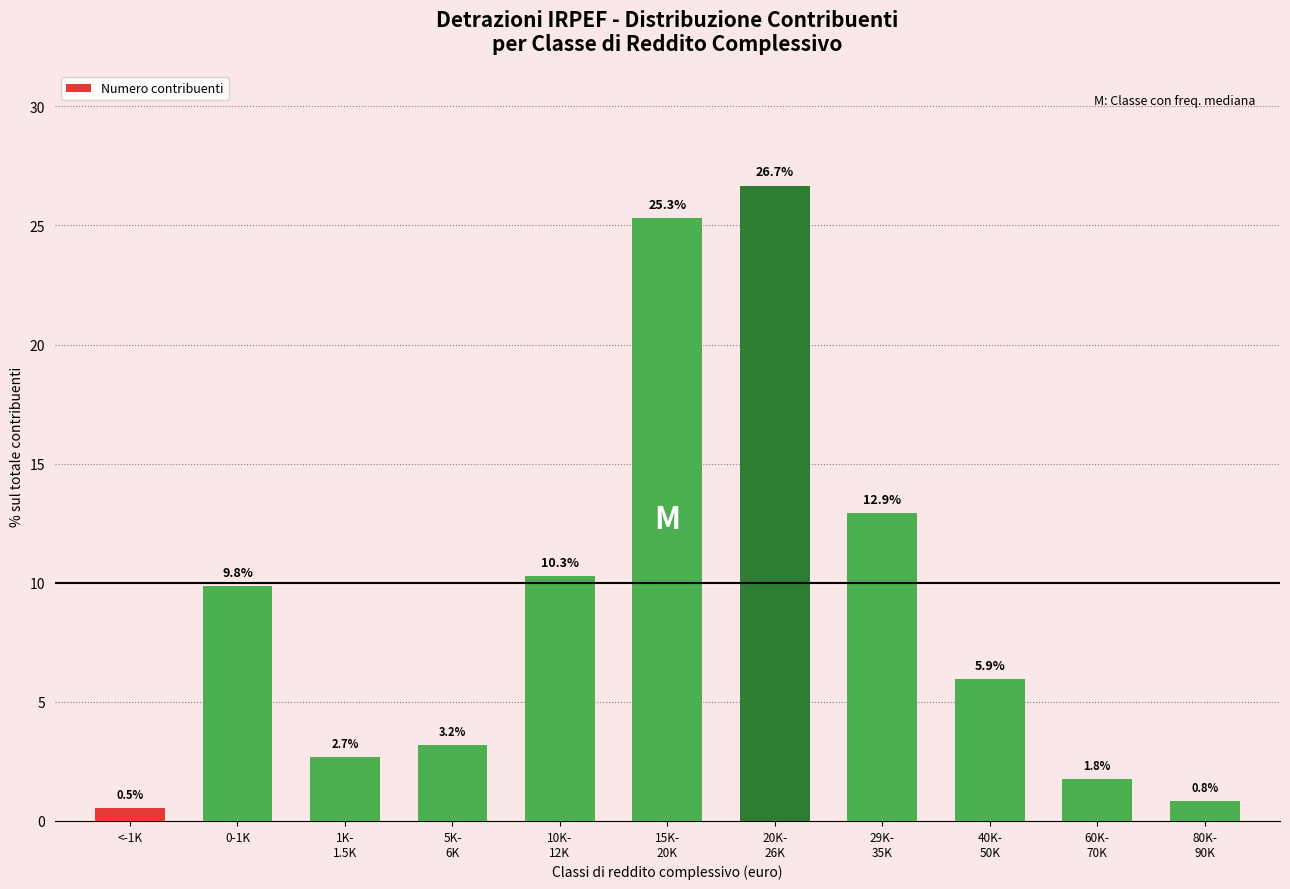

True or false: the data shows 16.2 at 15K-
20K.

False